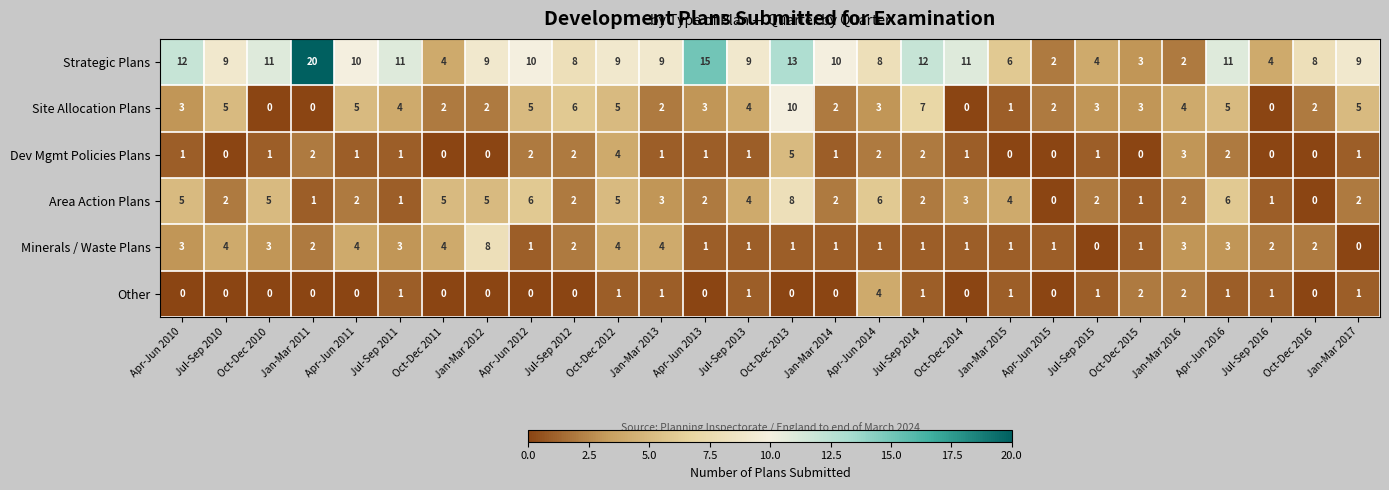

How many distinct data groups are displayed?

6